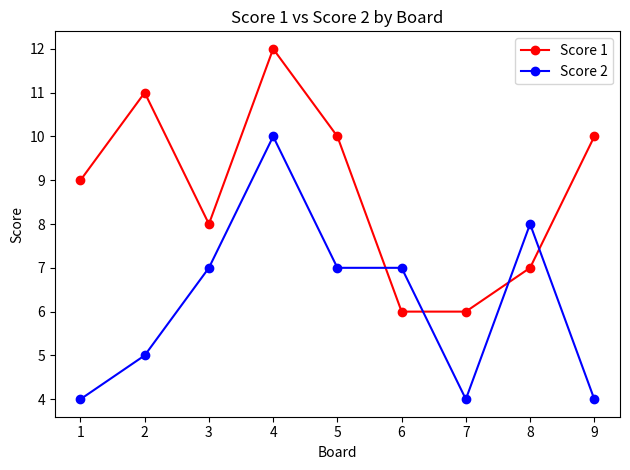

What is the total value across all series at 7?

10